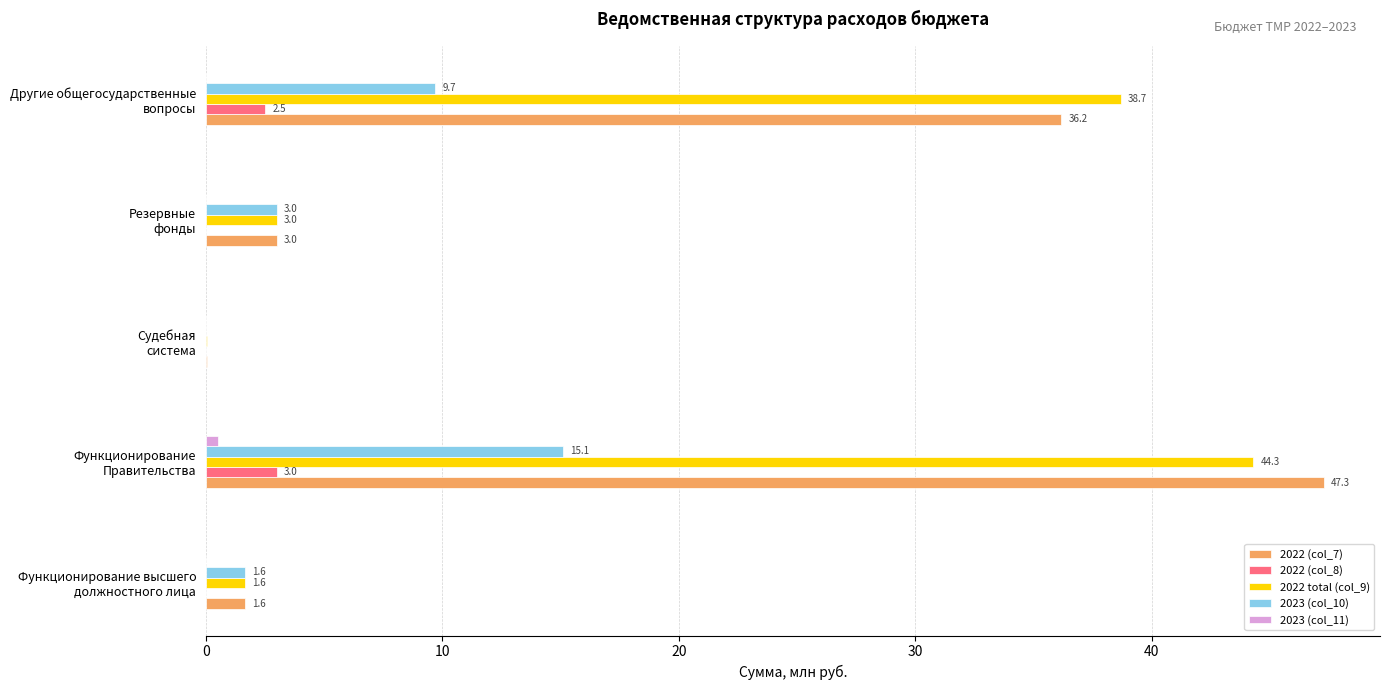

At which label is 2022 (col_7) closest to 23?

Другие общегосударственные
вопросы